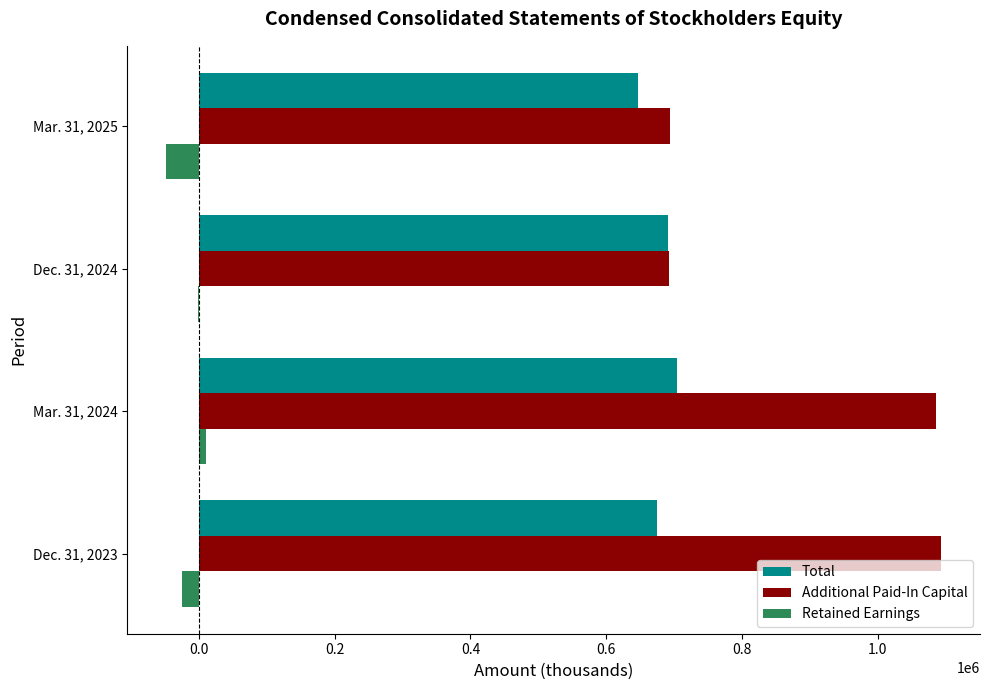

What is the maximum value shown in the chart?

1093340